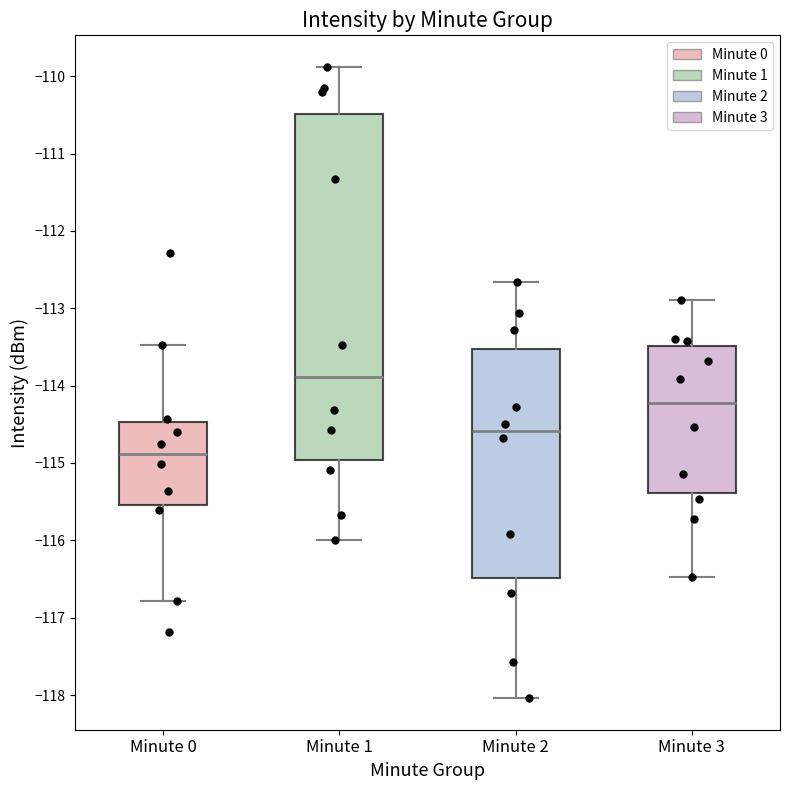

Which box's median line is the lowest?

Minute 0